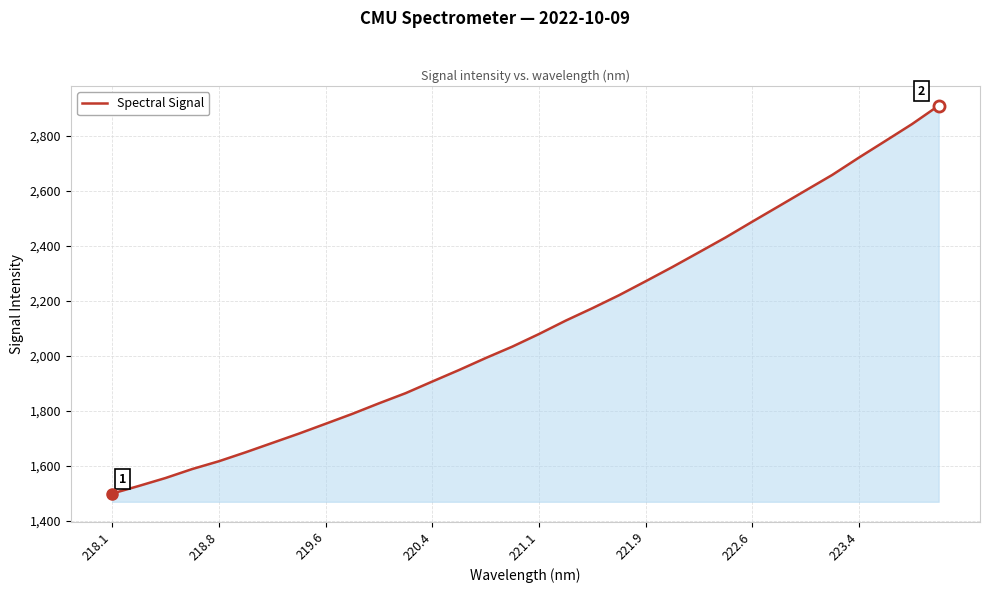

What is the maximum value shown in the chart?

2910.1